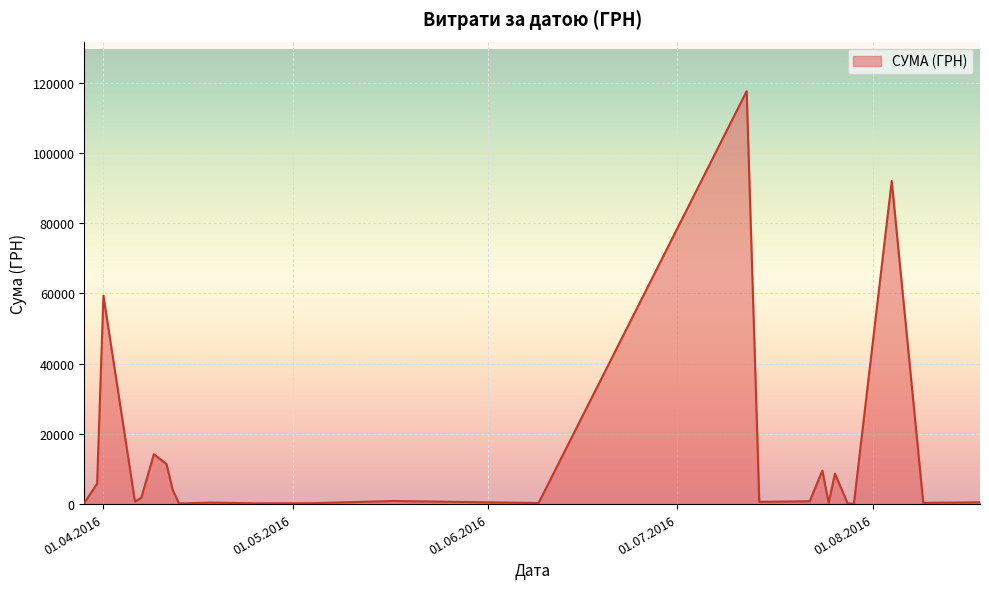

What is the maximum value shown in the chart?

117568.8